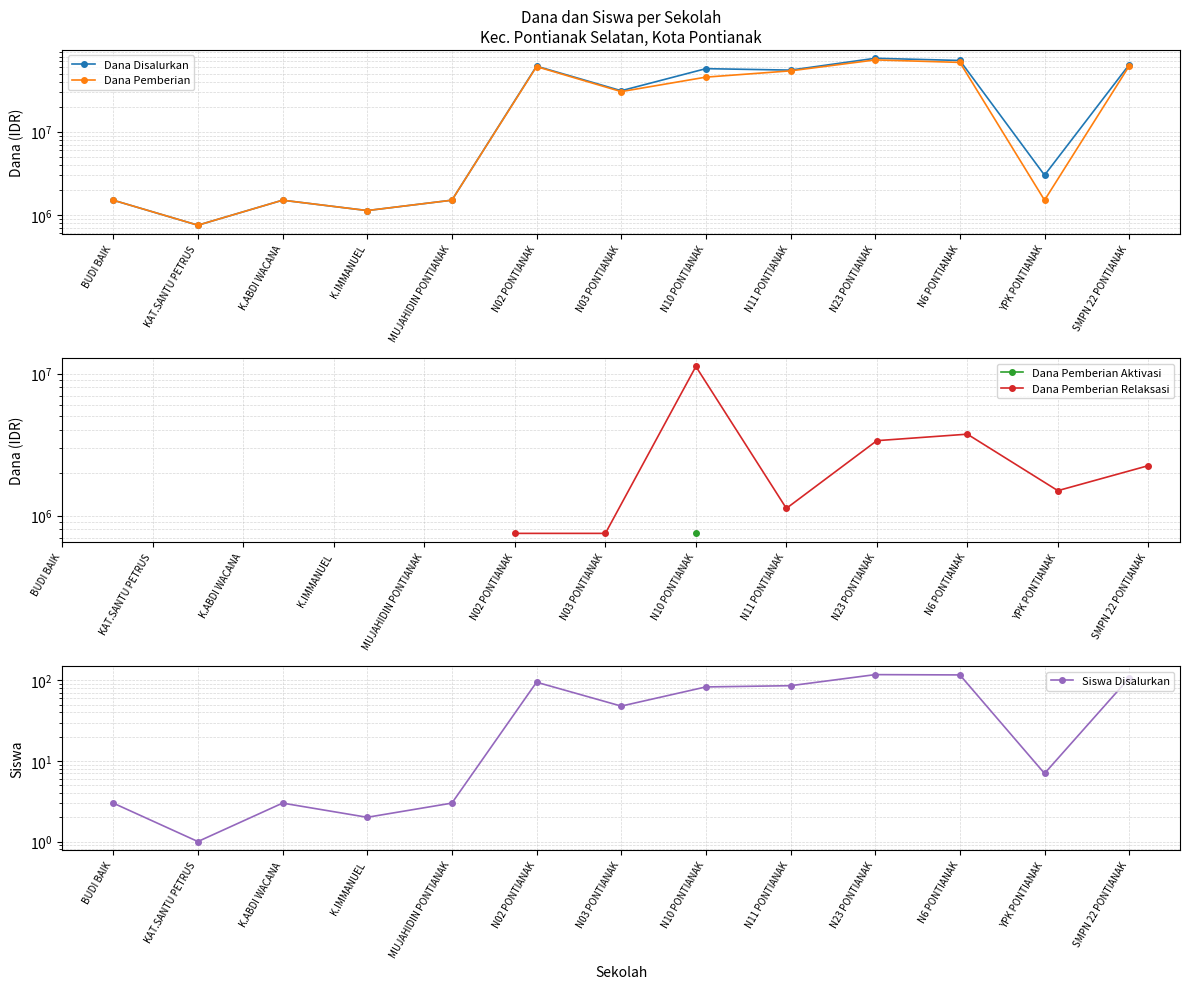

Count the number of categories in the chart.

13